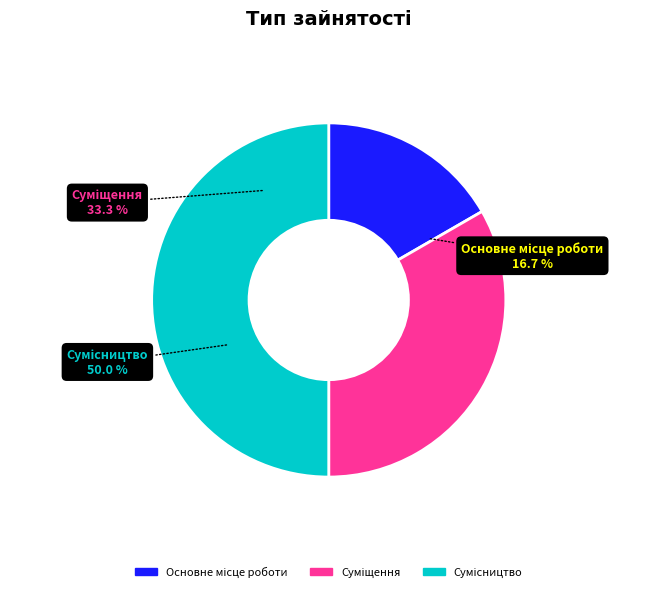

Does Основне місце роботи account for over 50% of the chart?

No